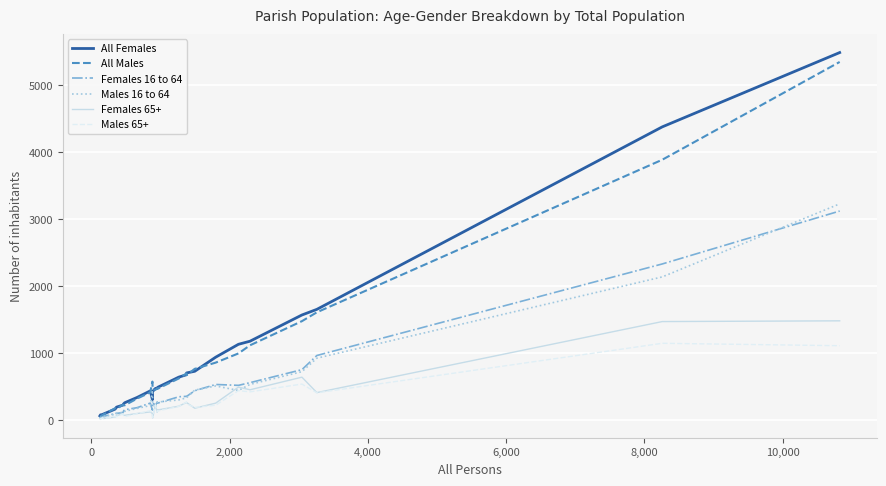

Which series has the widest spread of values?

All Females